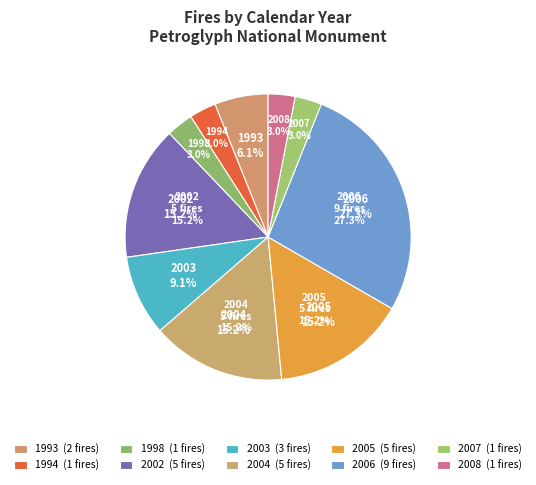

How many slices are in this pie chart?

10